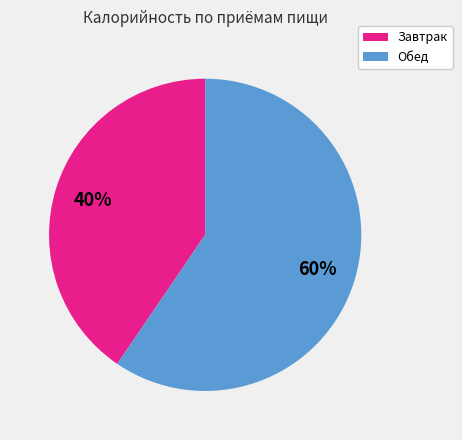

Does any single category account for the majority?

Yes